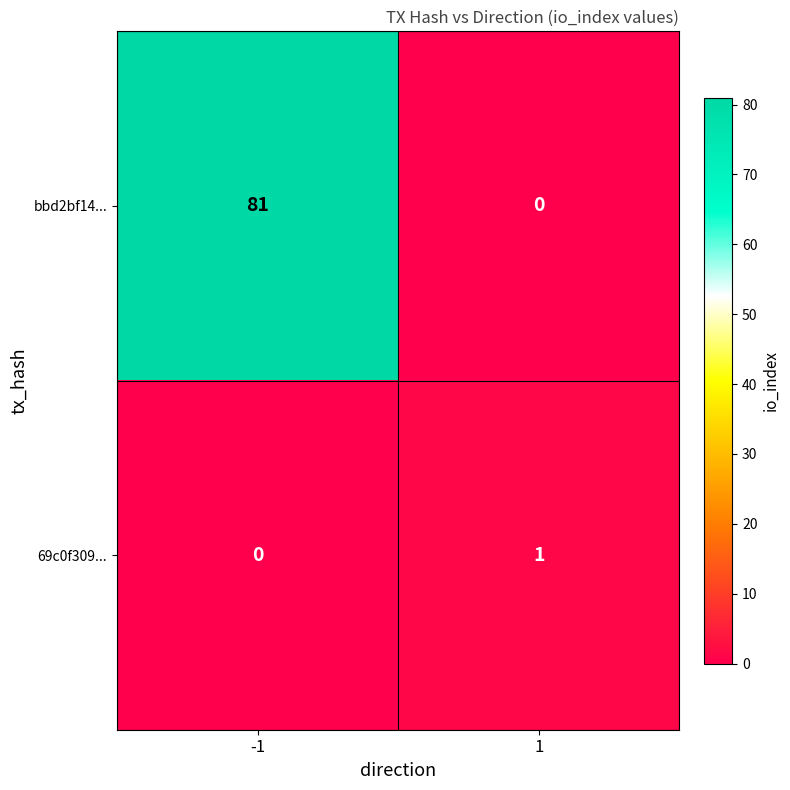

At how many categories does at least one series exceed 30?

1